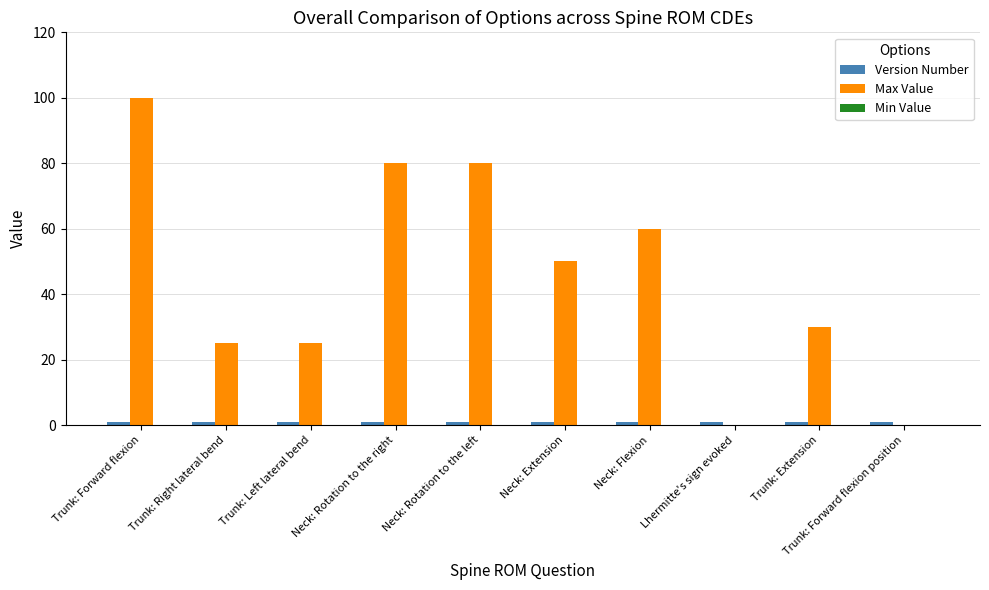

Which series changed the most between Neck: Extension and Lhermitte's sign evoked?

Max Value